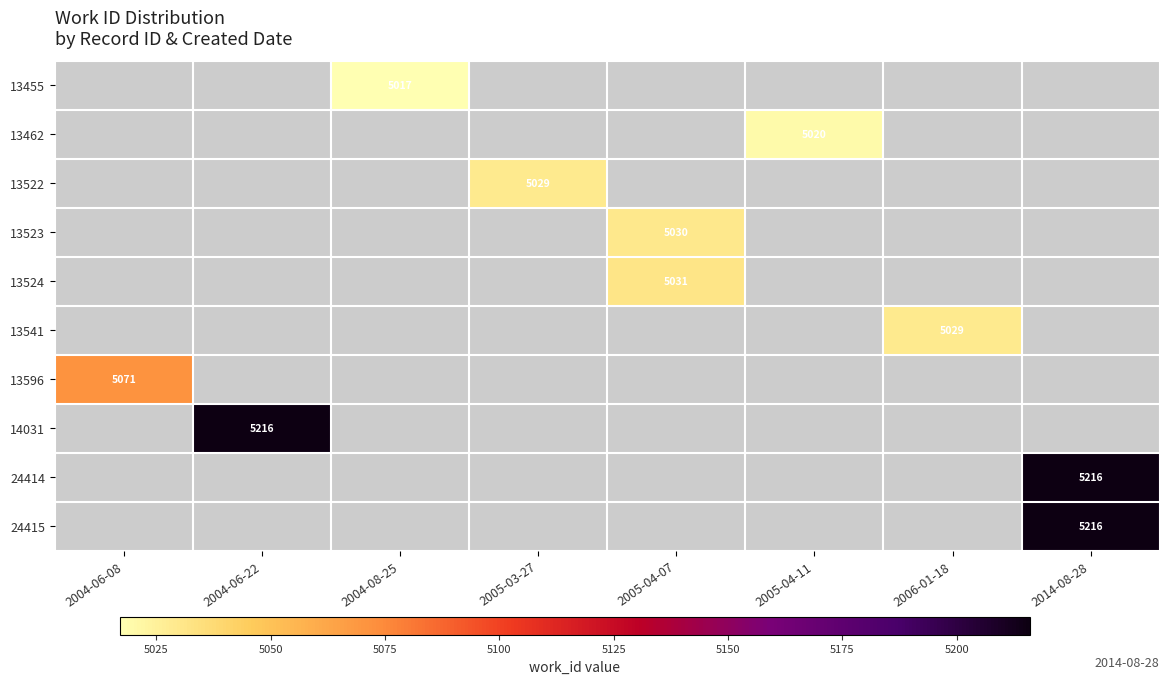

How many data points does each series have?

8